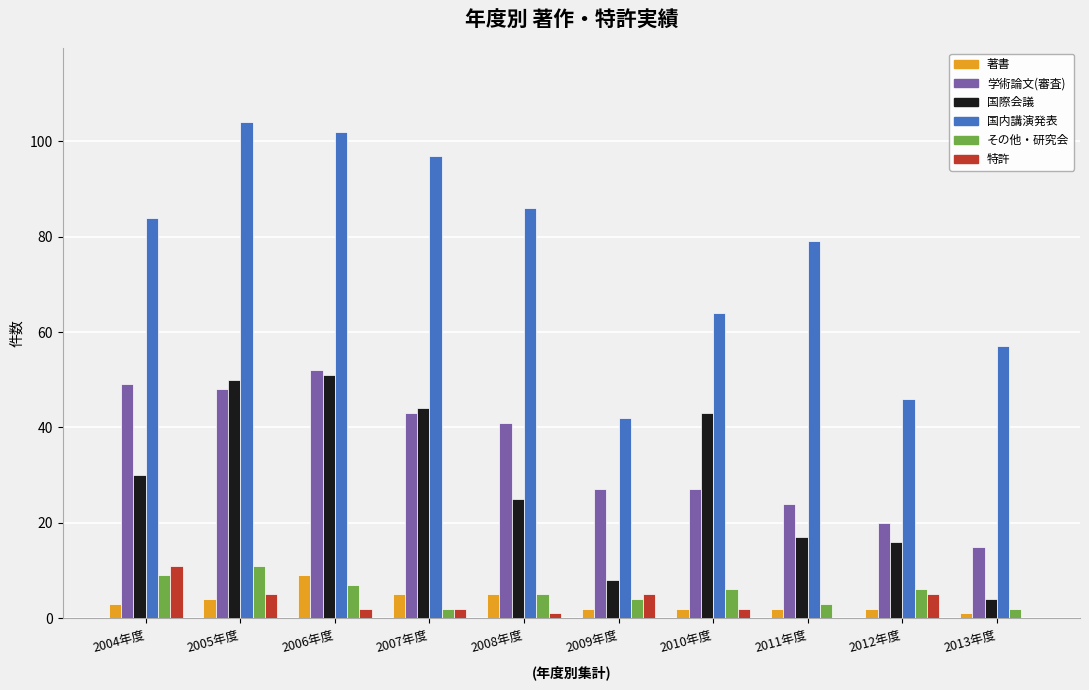

Between 2006年度 and 2010年度, which series saw the biggest shift?

国内講演発表